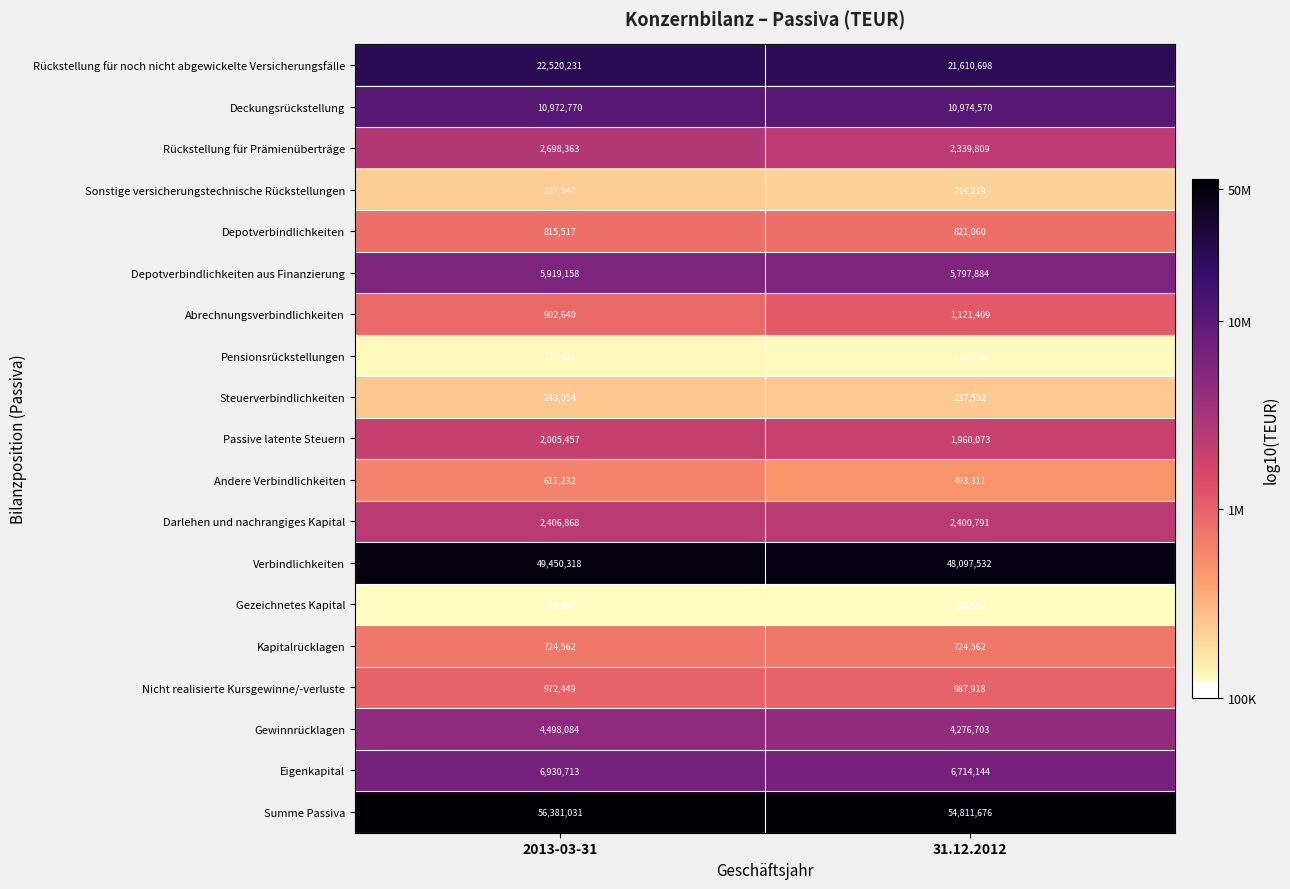

At which category is the sum across all series the highest?

2013-03-31